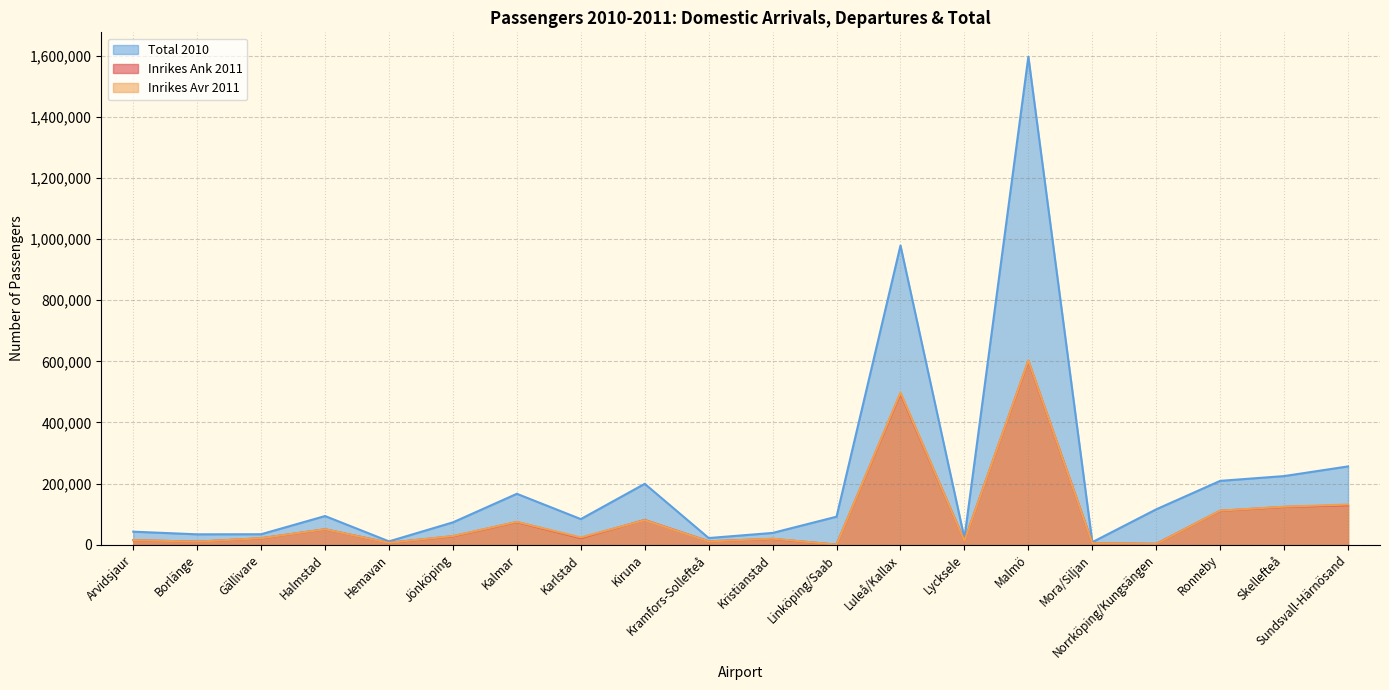

Which series has the largest range (max minus min)?

Total 2010